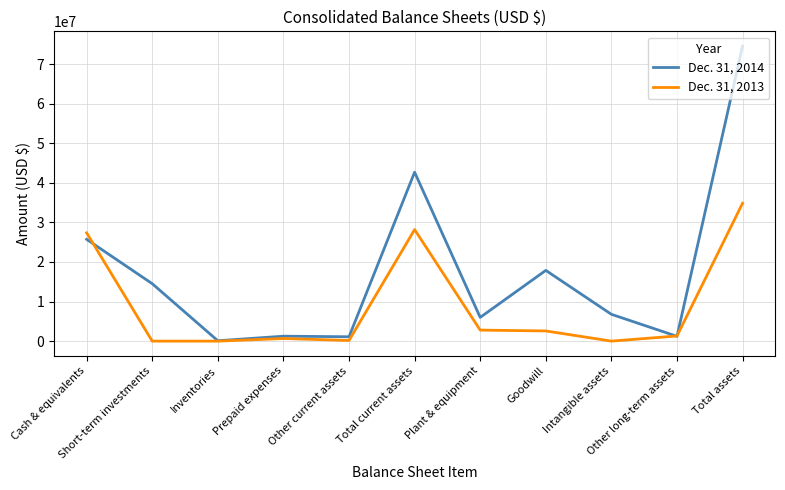

True or false: Dec. 31, 2013 and Dec. 31, 2014 cross at least once.

True